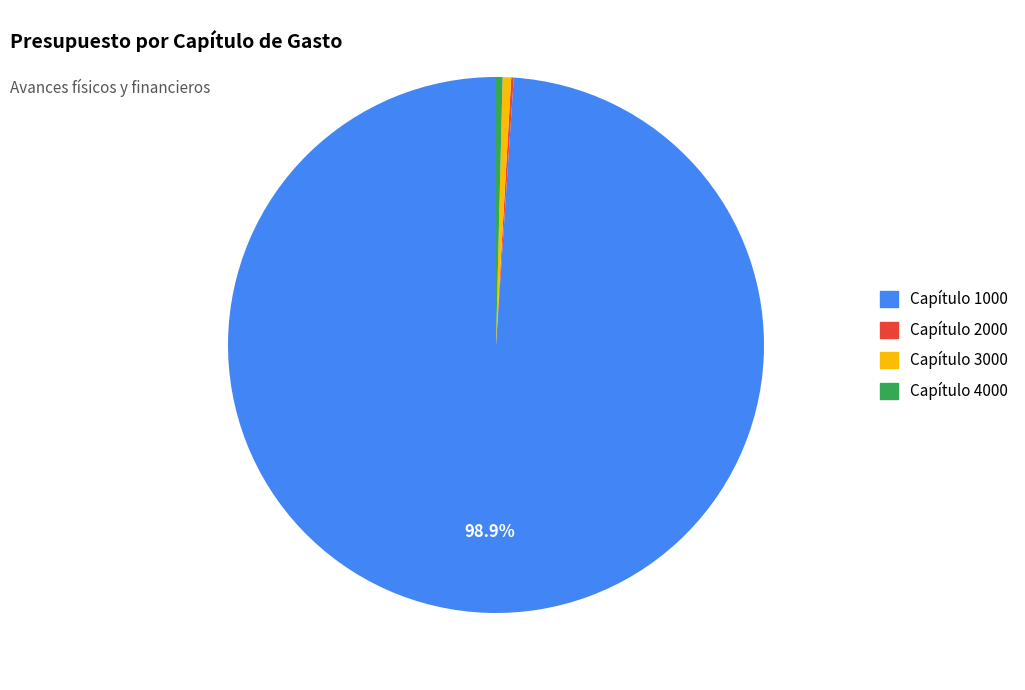

Is there a majority slice in this chart?

Yes